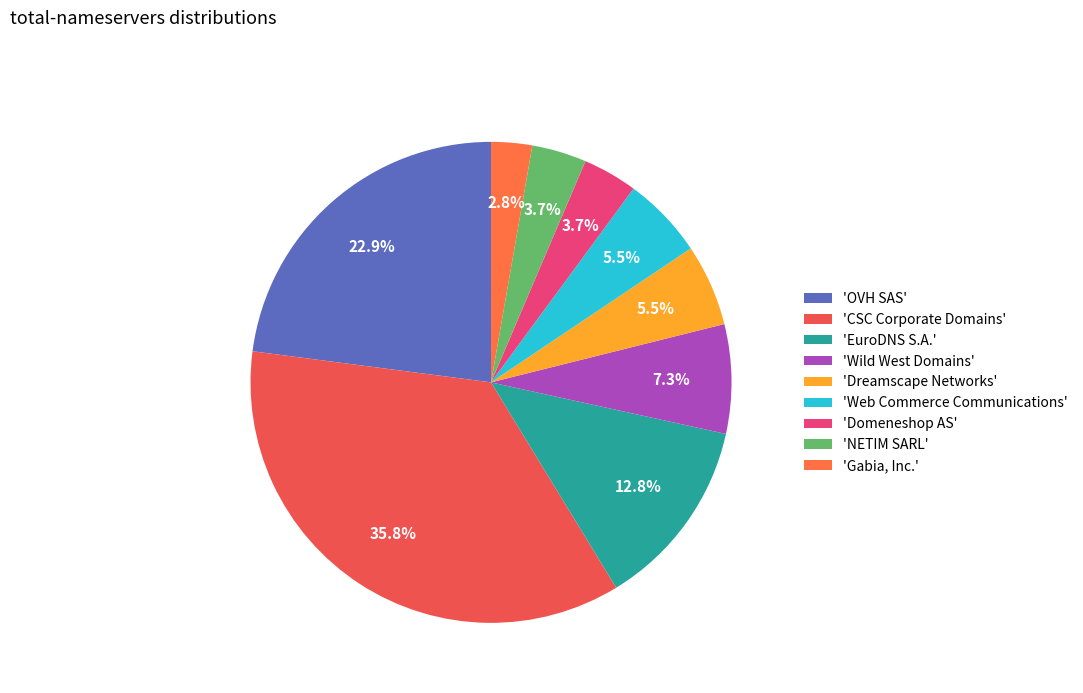

Which slice is the smallest?

'Gabia, Inc.'